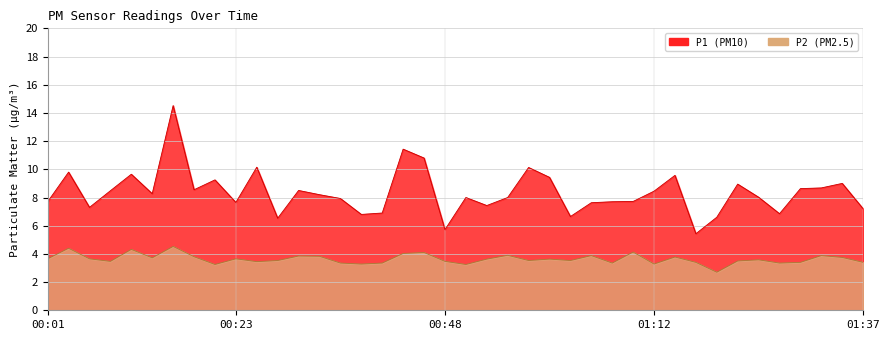

Reading left to right, extract all data points from this chart.

P1: 7.7	9.8	7.3	8.5	9.7	8.3	14.5	8.6	9.2	7.7	10.2	6.5	8.5	8.2	7.9	6.8	6.9	11.4	10.8	5.7	8.0	7.4	8.0	10.1	9.4	6.7	7.6	7.7	7.7	8.4	9.6	5.4	6.6	8.9	8.0	6.8	8.6	8.7	9.0	7.2
P2: 3.6	4.4	3.6	3.5	4.3	3.7	4.5	3.8	3.2	3.6	3.5	3.5	3.9	3.8	3.4	3.3	3.4	4.0	4.1	3.5	3.2	3.6	3.9	3.5	3.6	3.5	3.9	3.4	4.1	3.3	3.8	3.4	2.7	3.5	3.6	3.4	3.4	3.9	3.8	3.4